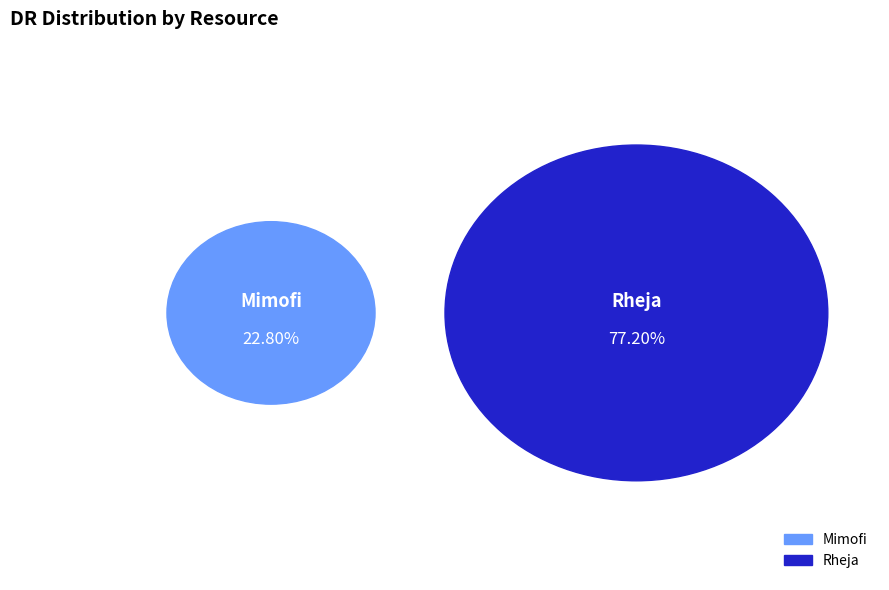

The Mimofi slice represents 23% of the pie. True or false?

True